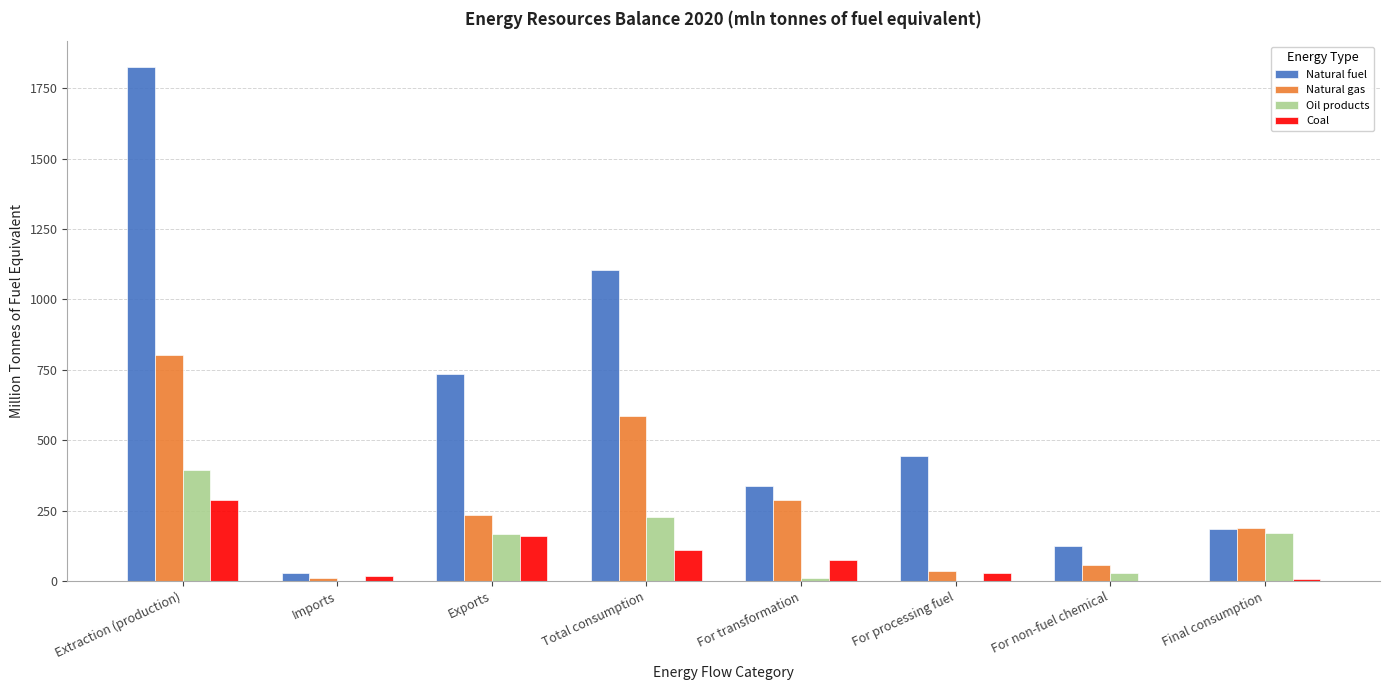

At which category is the sum across all series the highest?

Extraction (production)